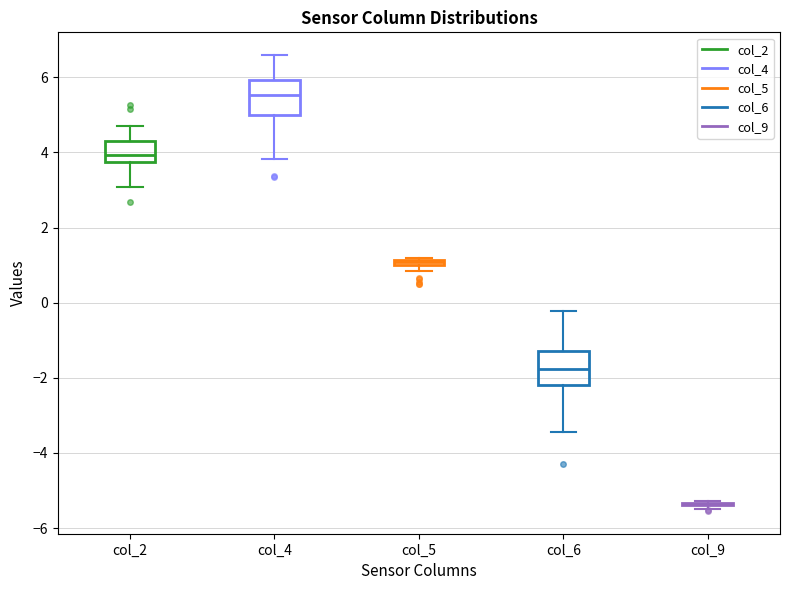

Where does the lower whisker of the box for col_4 end on the y-axis? The values are not printed on the chart, so give them approximately, as read against the axis.

3.8